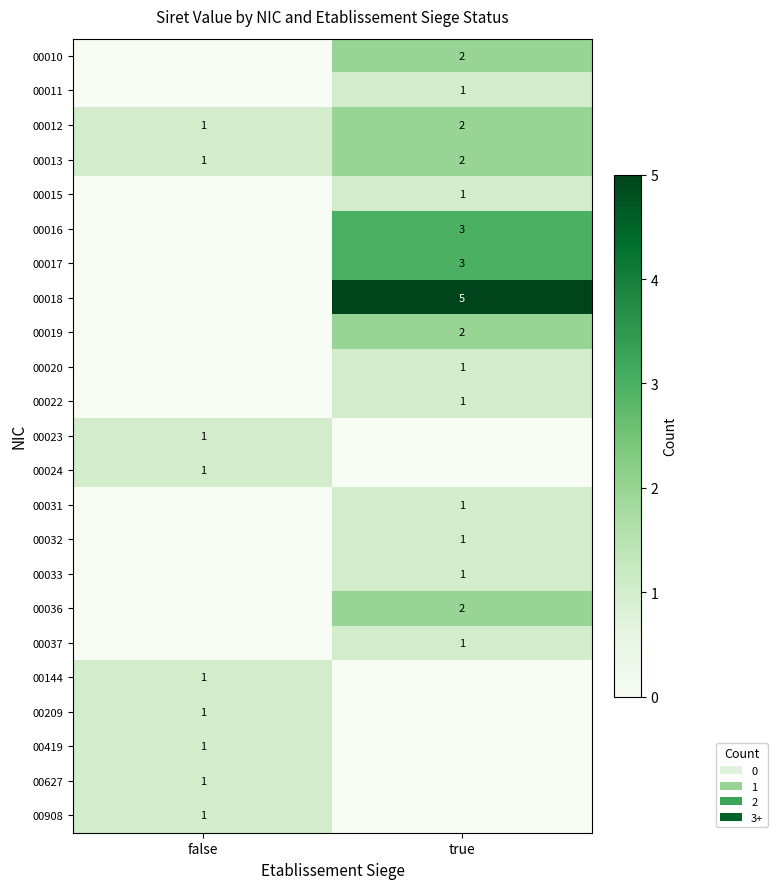

Which category has the highest value in the 00012 series?

true